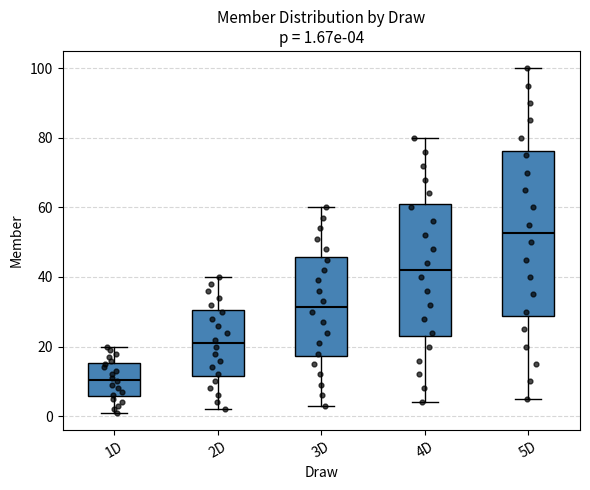

Comparing the boxes themselves (not the whiskers), which one is the tallest?

5D